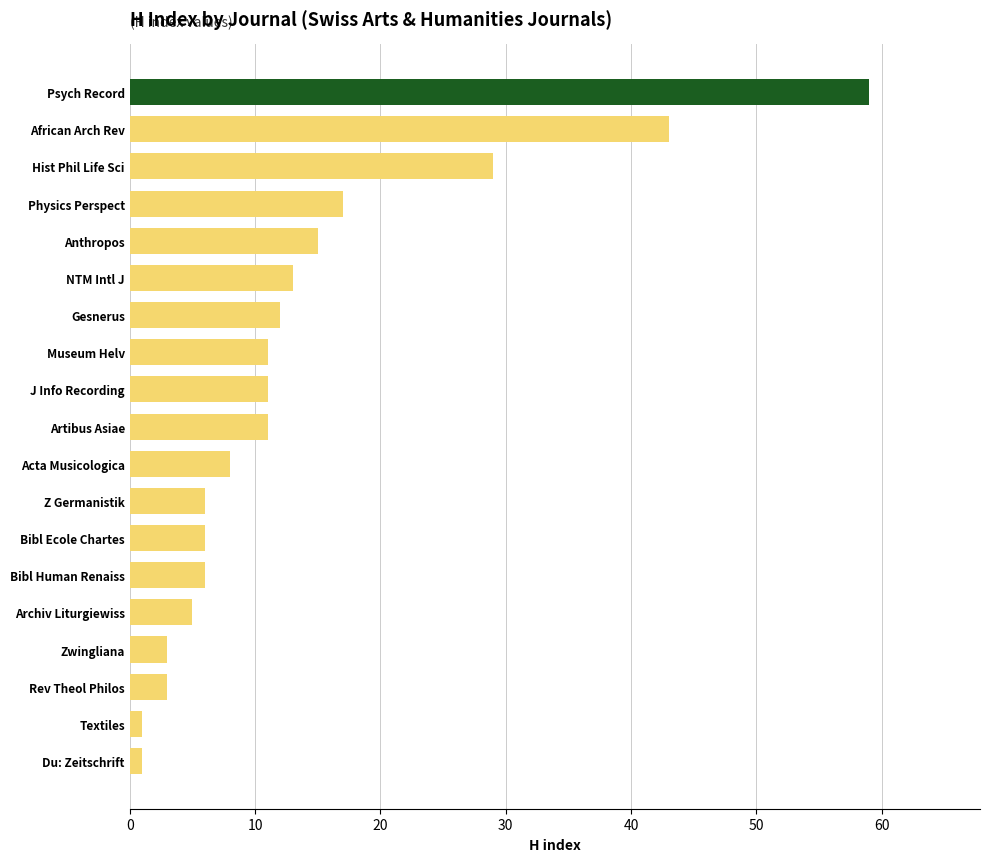

What is the average value?

14